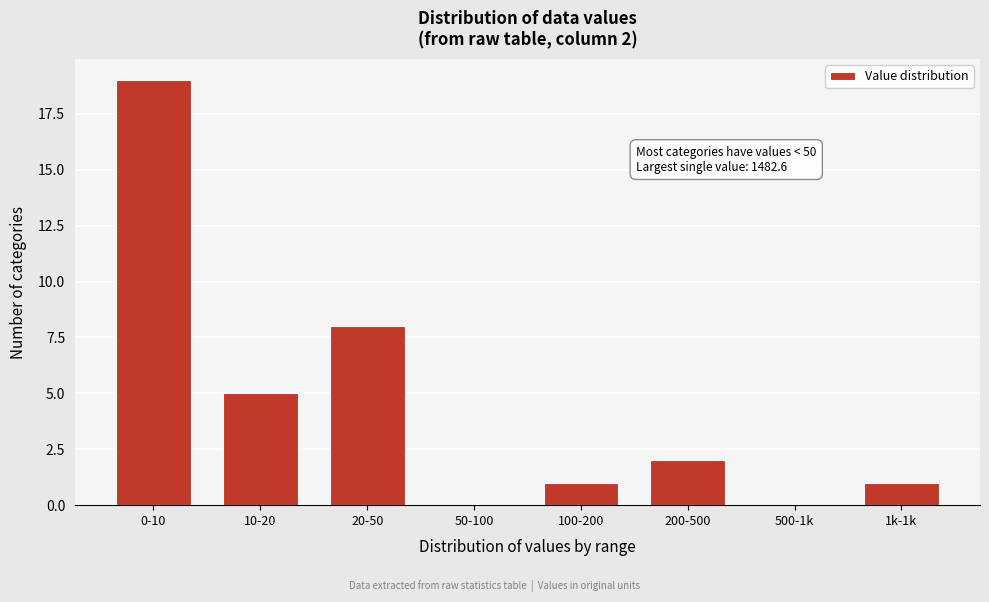

Reading left to right, list all the values displayed in this chart.

0-10=19	10-20=5	20-50=8	50-100=0	100-200=1	200-500=2	500-1k=0	1k-1k=1